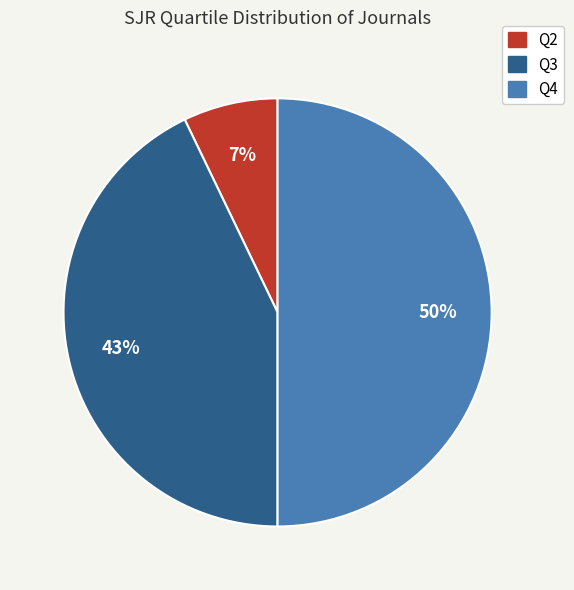

Which slice is the smallest?

Q2